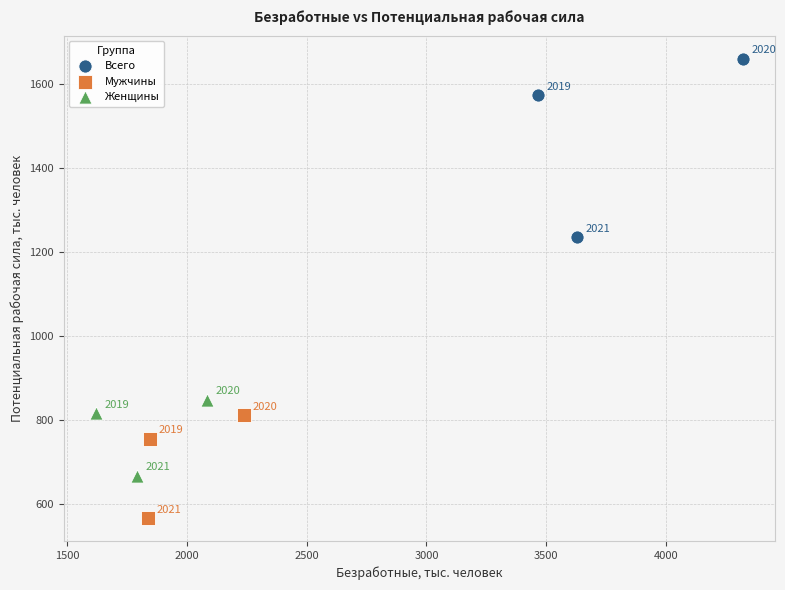

Which series contains the lowest Y value?

Мужчины